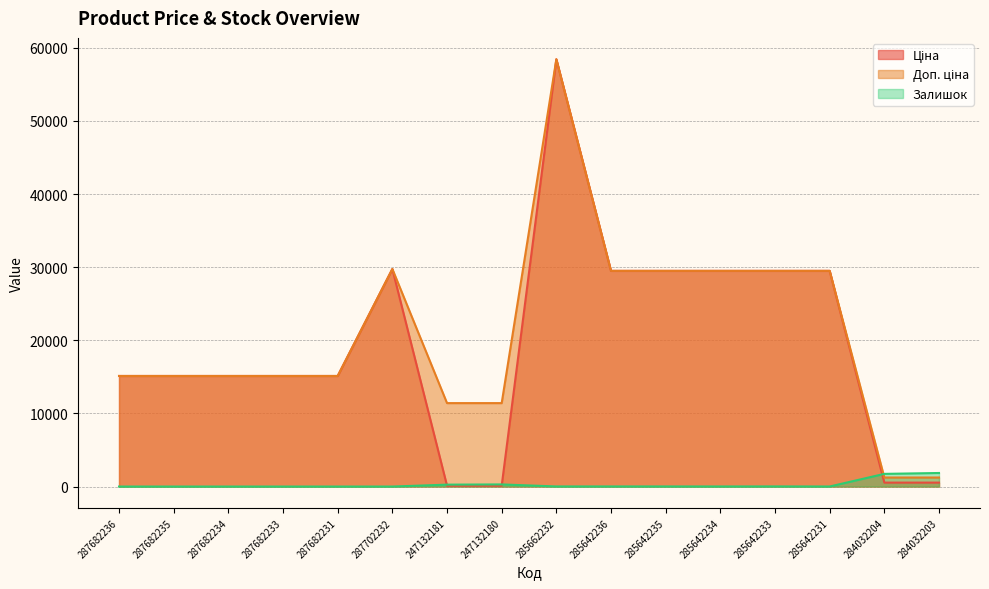

At how many categories does at least one series exceed 33209?

1